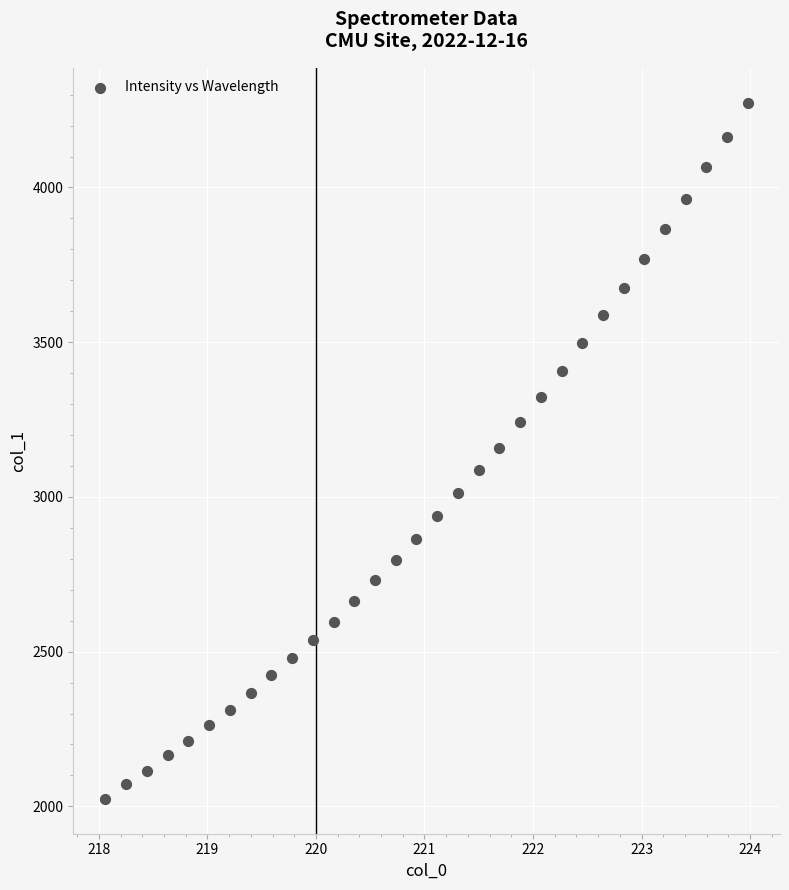

What is the range of Y values (max minus min)?

2250.0